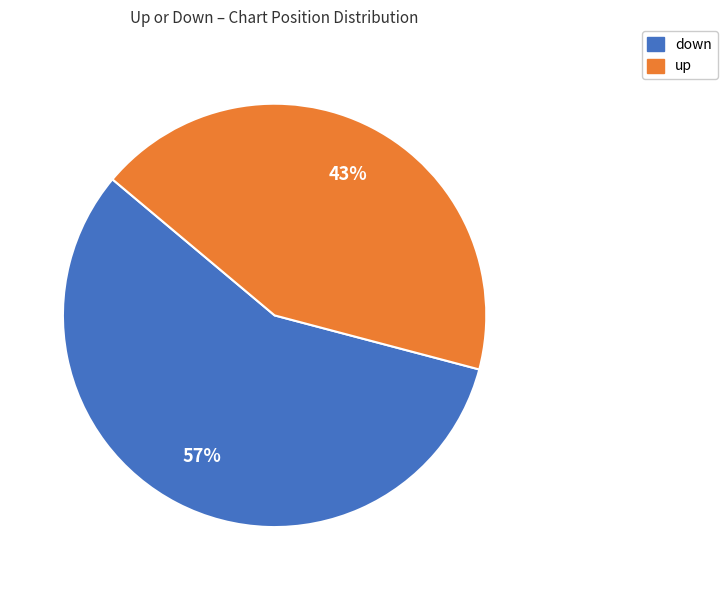

Is there a majority slice in this chart?

Yes